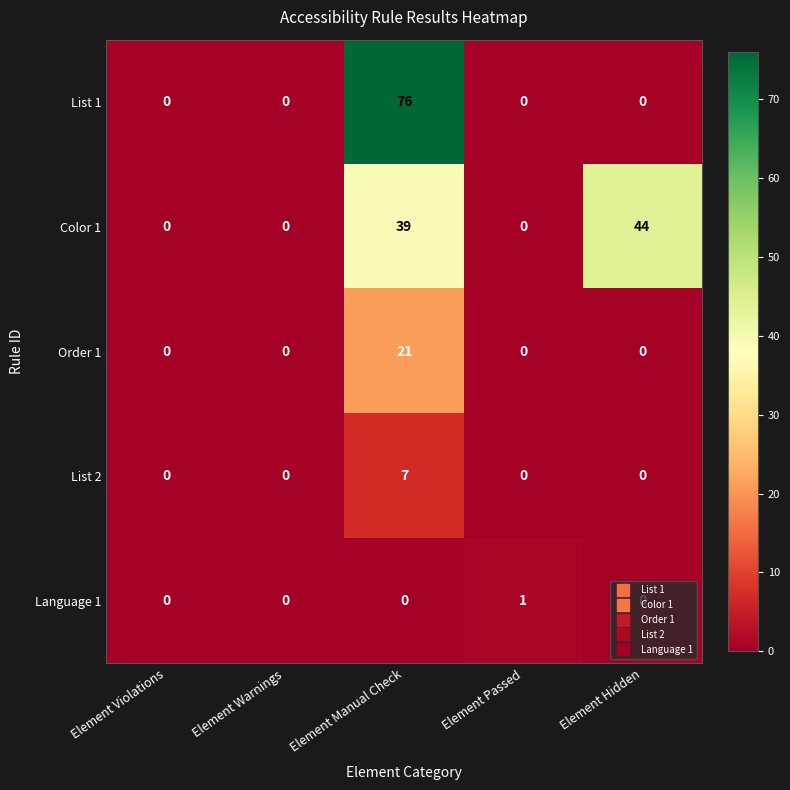

True or false: List 1 has a value of 76 at Element Manual Check.

True